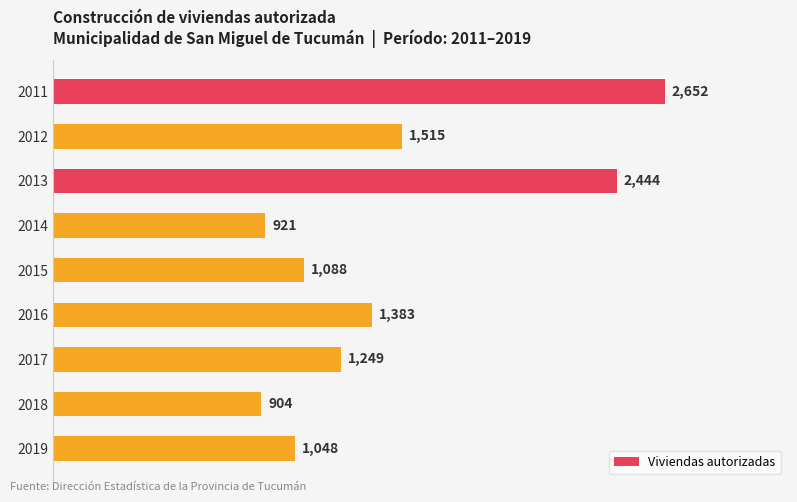

What is the value of the 6th bar from the top?

1383